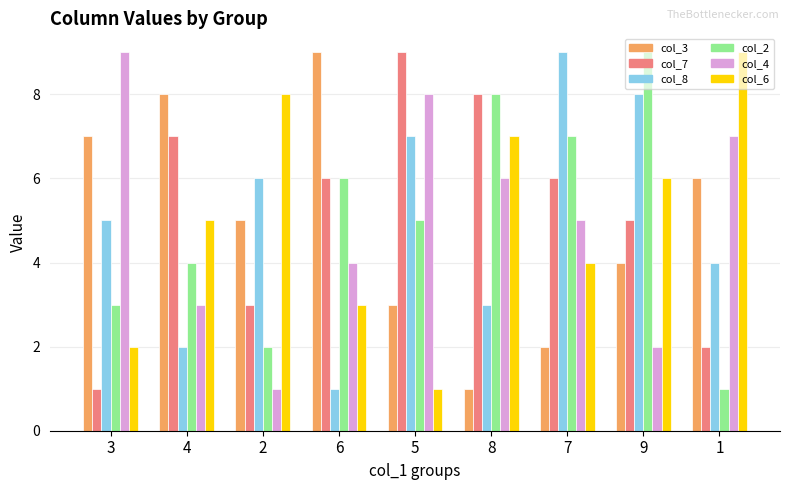

Rank the series at 2 from highest to lowest value.

col_6, col_8, col_3, col_7, col_2, col_4